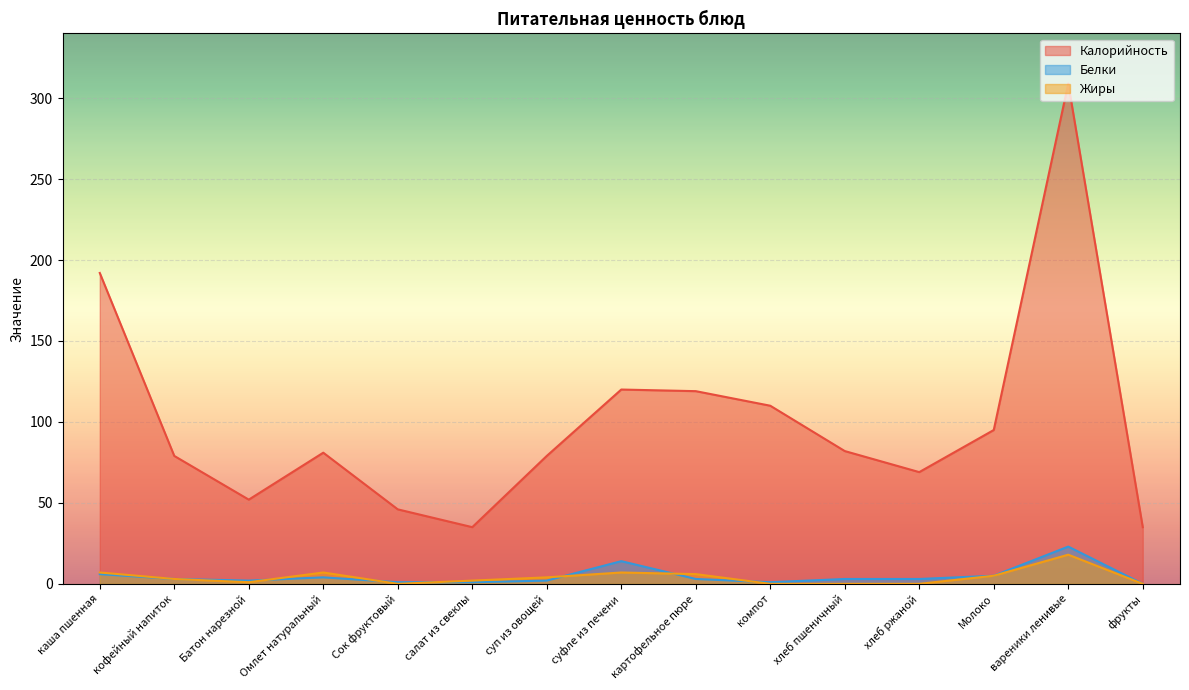

Reading right to left, extract all data points from this chart.

Калорийность: 35	309	95	69	82	110	119	120	79	35	46	81	52	79	192
Белки: 0	23	5	3	3	1	3	14	2	1	1	4	2	3	6
Жиры: 0	18	5	0	0	0	6	7	4	2	0	7	1	3	7